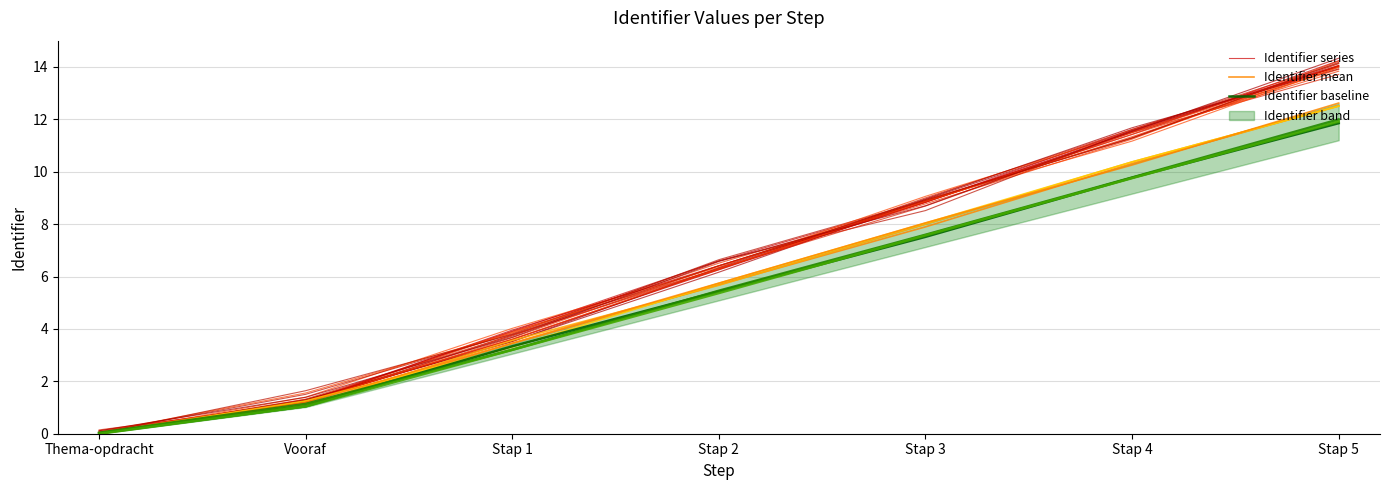

Is this an area chart (filled region under the line)?

No